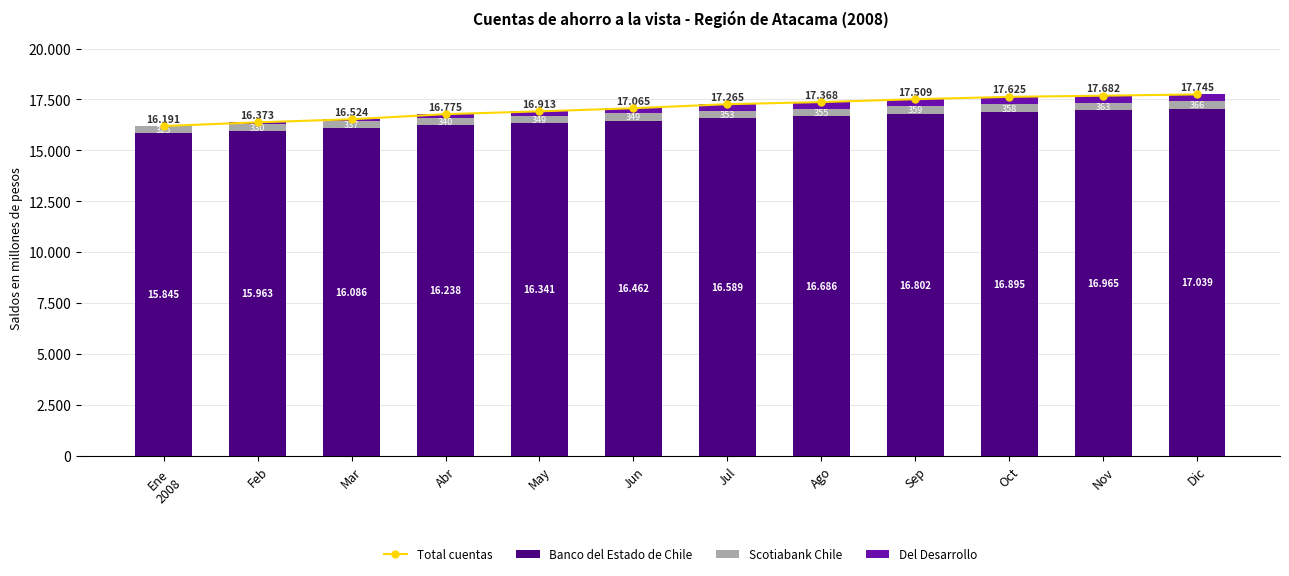

Reading left to right, what are all the values shown in this chart?

Total cuentas: 16191	16373	16524	16775	16913	17065	17265	17368	17509	17625	17682	17745
Banco del Estado de Chile: 15845	15963	16086	16238	16341	16462	16589	16686	16802	16895	16965	17039
Scotiabank Chile: 325	330	337	340	349	349	353	355	359	358	363	366
Del Desarrollo: 21	80	101	197	223	254	323	327	348	372	354	340